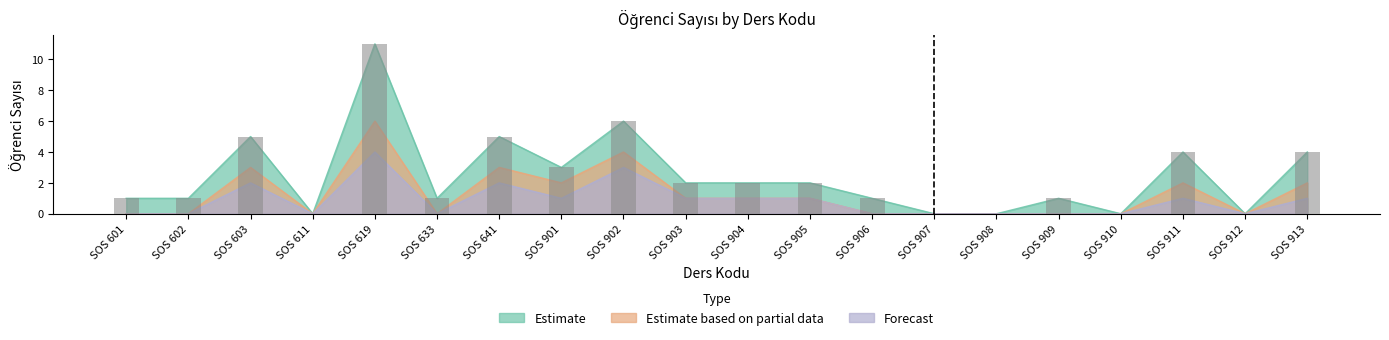

Reading left to right, extract all data points from this chart.

Estimate: 1	1	5	0	11	1	5	3	6	2	2	2	1	0	0	1	0	4	0	4
Estimate based on partial data: 0	0	3	0	6	0	3	2	4	1	1	1	0	0	0	0	0	2	0	2
Forecast: 0	0	2	0	4	0	2	1	3	1	1	1	0	0	0	0	0	1	0	1